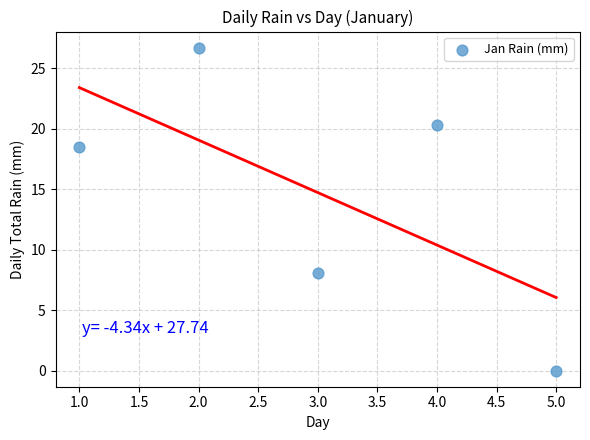

What Y value in the scatter plot is closest to 13?

8.1